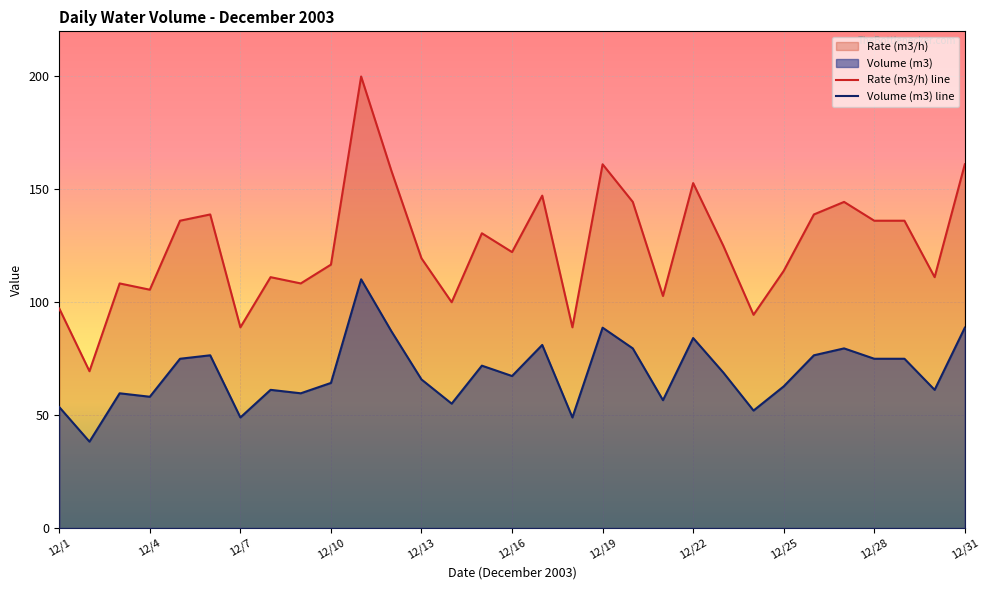

True or false: Volume (m3) line and Rate (m3/h) line intersect in this chart.

False